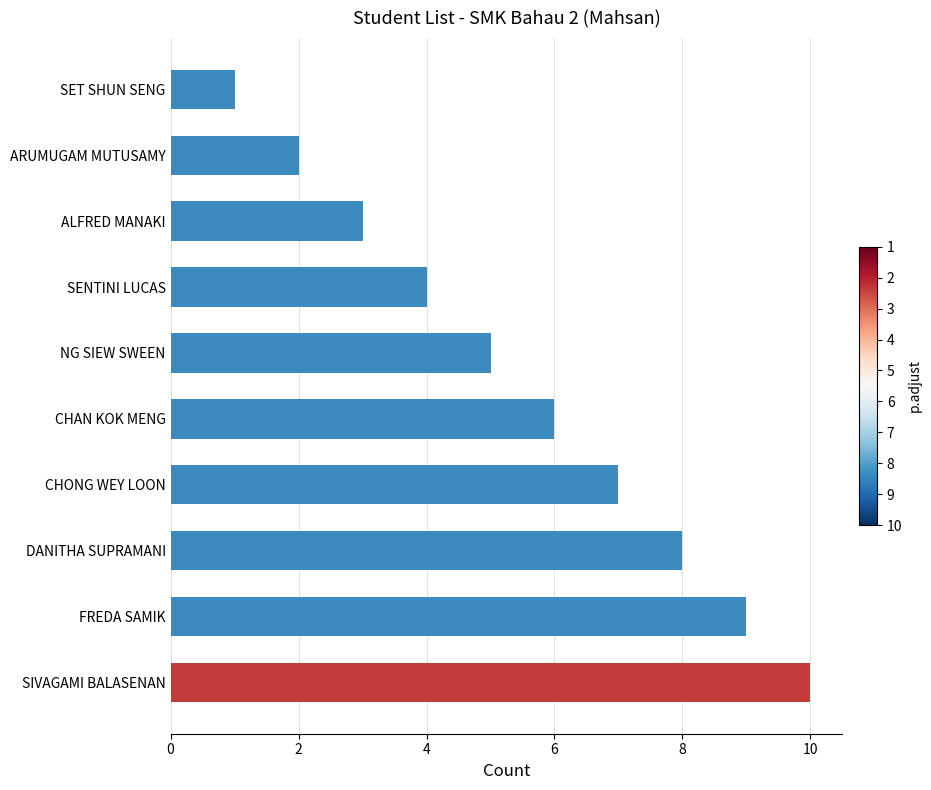

Which label corresponds to the largest value in the chart?

SIVAGAMI BALASENAN